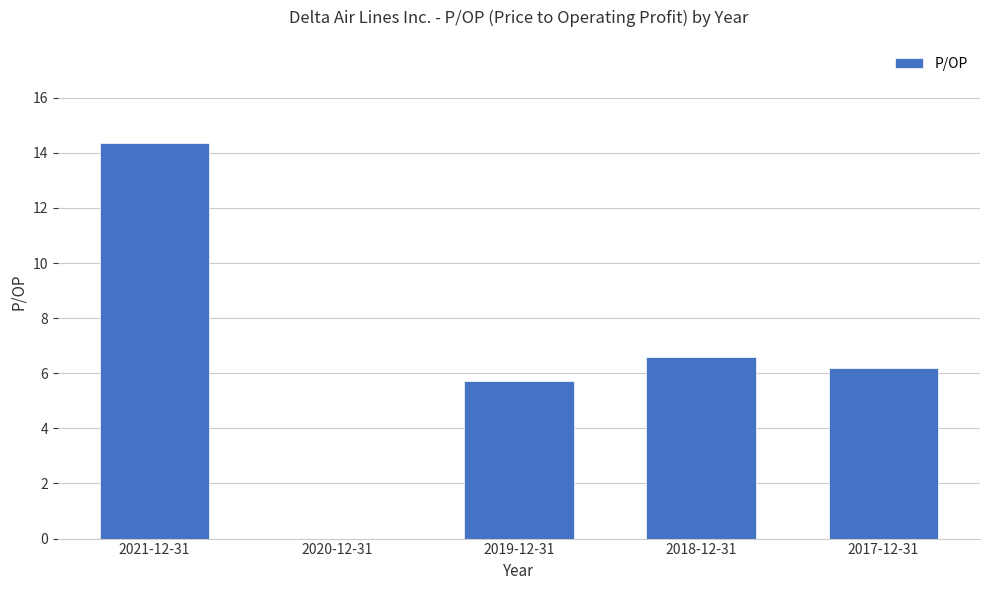

True or false: the data shows 3.1 at 2017-12-31.

False